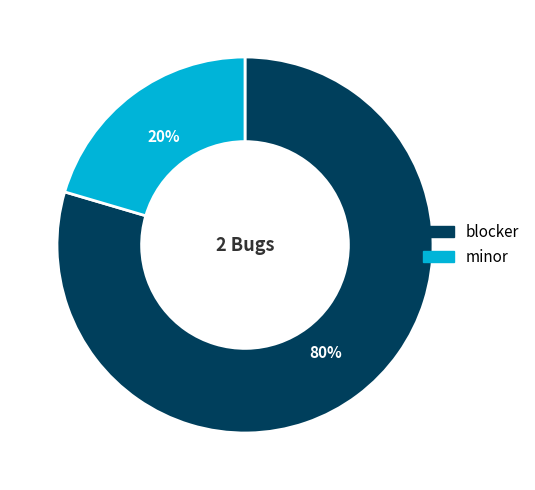

To the nearest percent, what is the combined percentage of minor and blocker?

100%